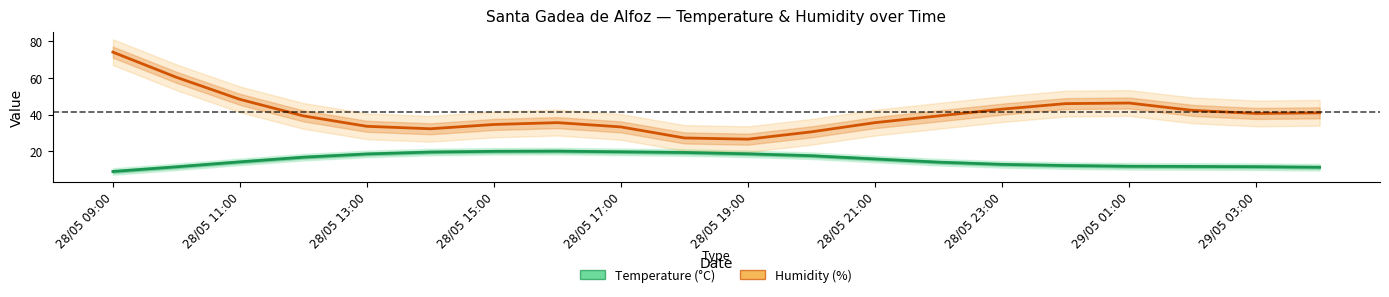

Is the value of Temperature (°C) at 28/05 21:00 greater than the value of Humidity (%) at 28/05 21:00?

No